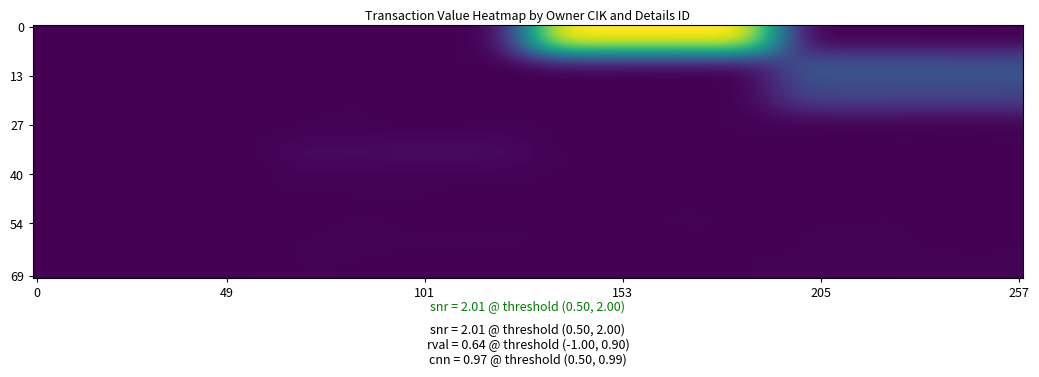

Reading left to right, what are all the values shown in this chart?

1706847: 1=0	2=0	3=1010904	4=0
1706853: 1=0	2=0	3=0	4=282746
1806147: 1=0	2=0	3=0	4=218714
1274071: 1=0	2=0	3=0	4=13080
1967910: 1=0	2=39034	3=0	4=0
1783503: 1=0	2=12601	3=0	4=0
1877793: 1=4572	2=0	3=0	4=0
1744887: 1=0	2=13080	3=0	4=0
1706667: 1=0	2=0	3=0	4=13080